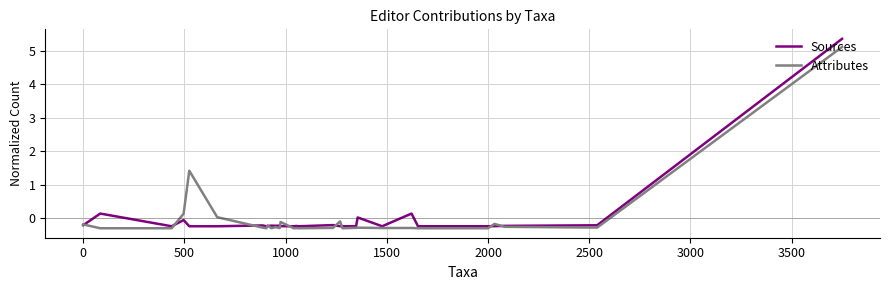

Which series has the largest range (max minus min)?

Sources